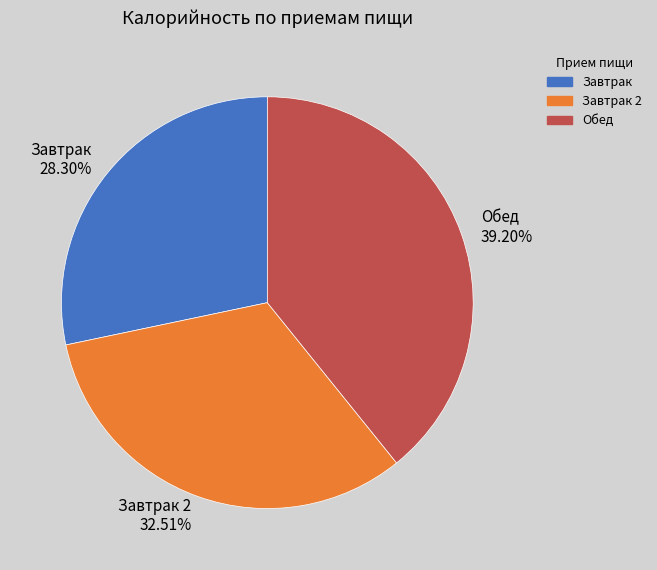

Rank the categories by value from lowest to highest.

Завтрак, Завтрак 2, Обед